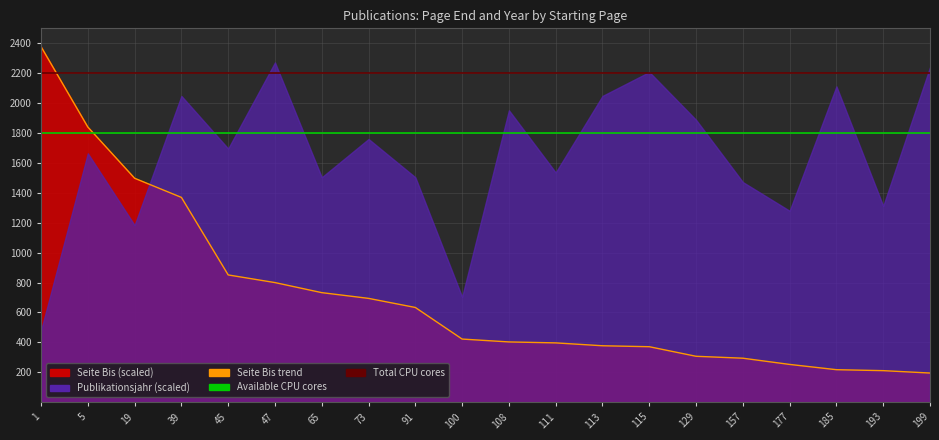

Is it true that the value at 193 is 62.4?

False